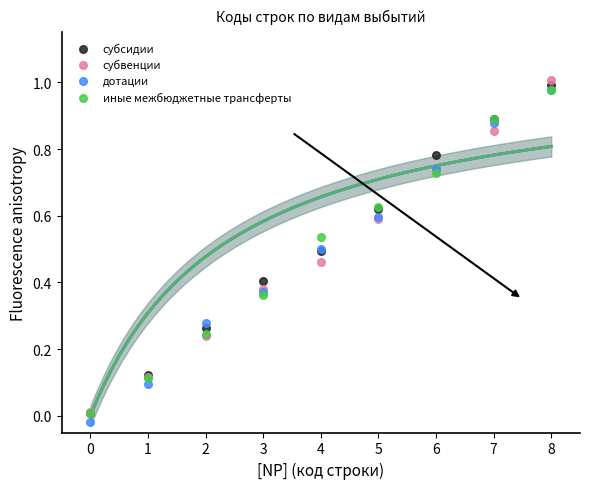

Which series has the widest spread of Y values?

субвенции